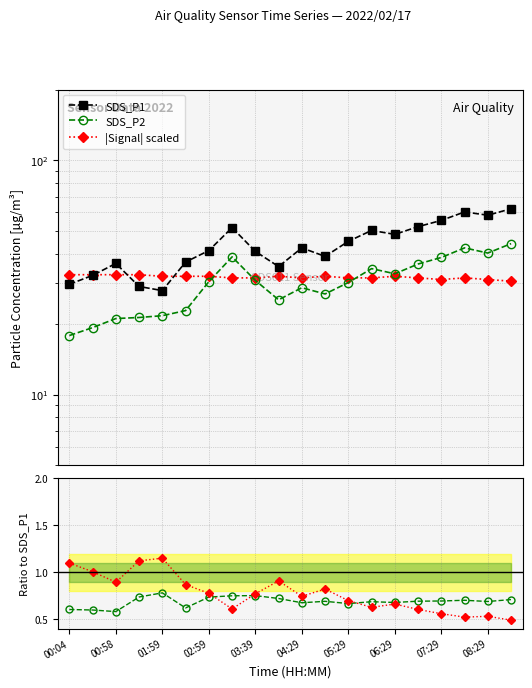

Does the chart have visible grid lines?

Yes